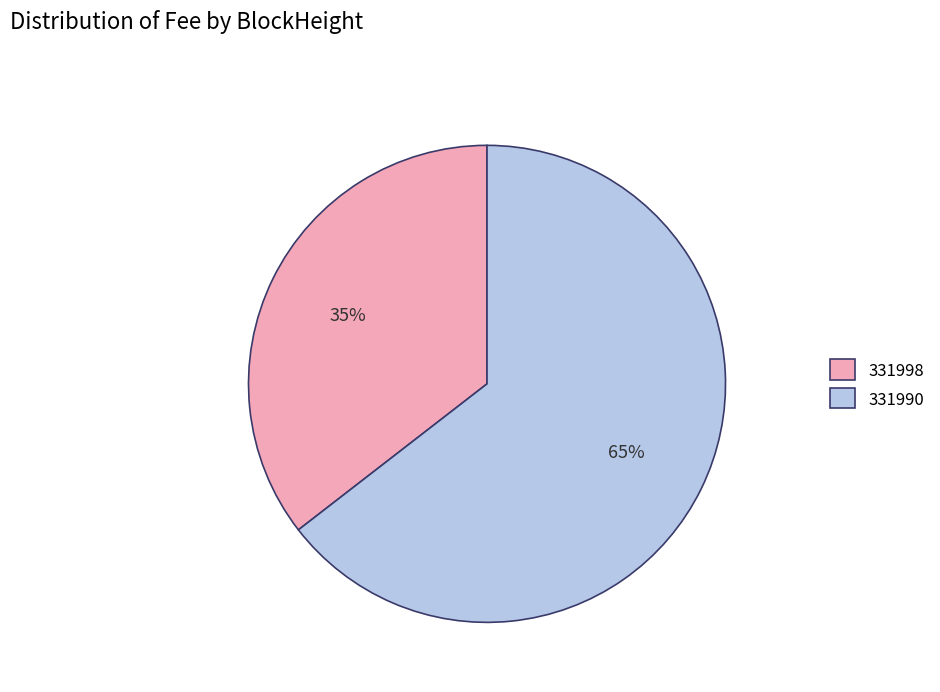

How many segments does this pie chart have?

2